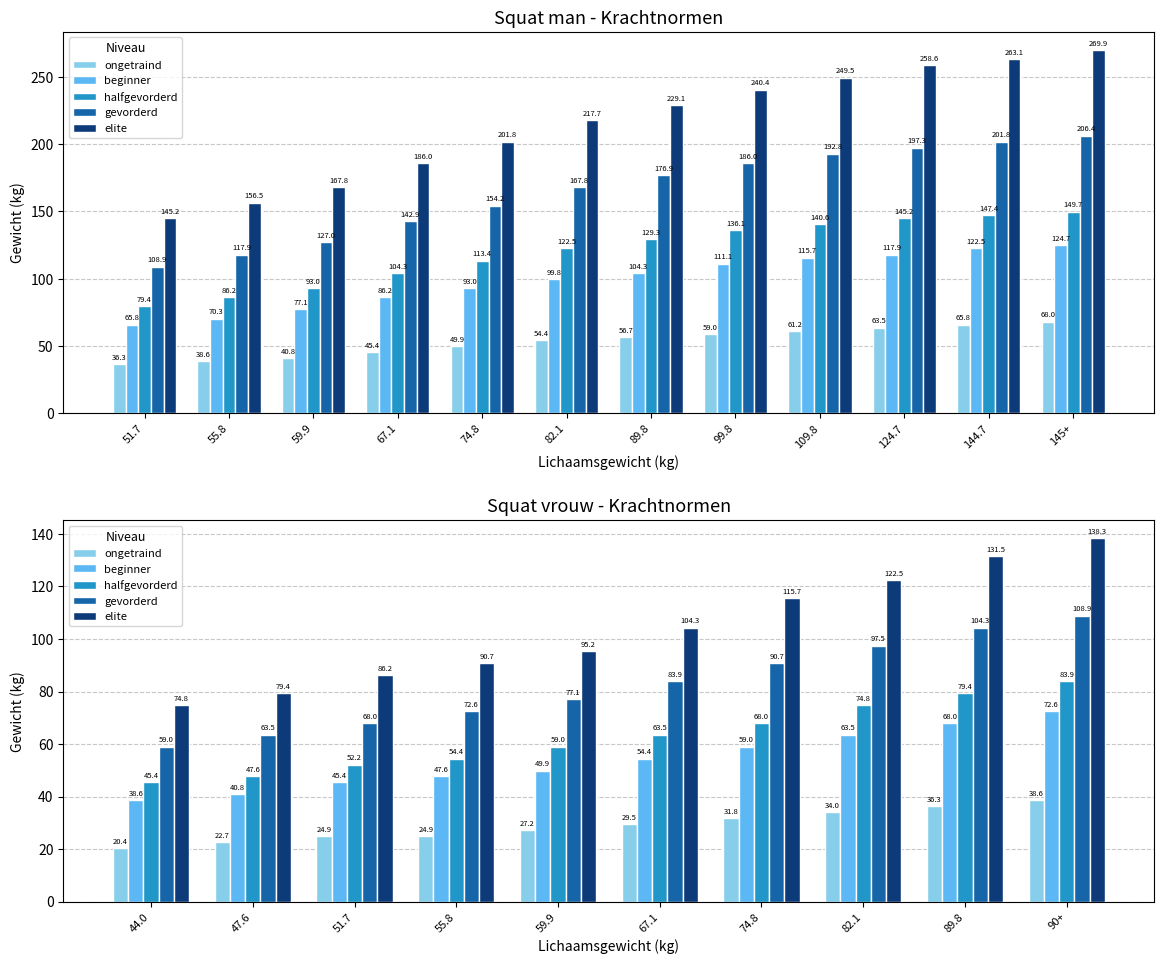

The halfgevorderd series shows 122.0 at 89.8. True or false?

False